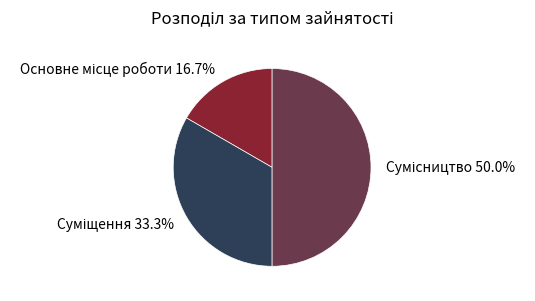

To the nearest percent, what is the difference between the largest and smallest slice percentages?

33%